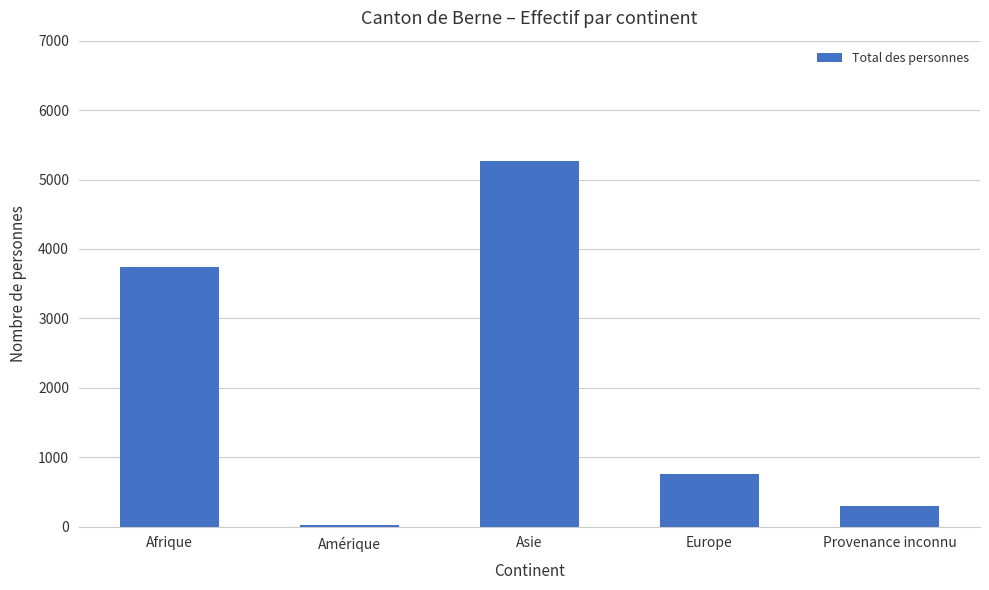

What is the sum of all values?

10079